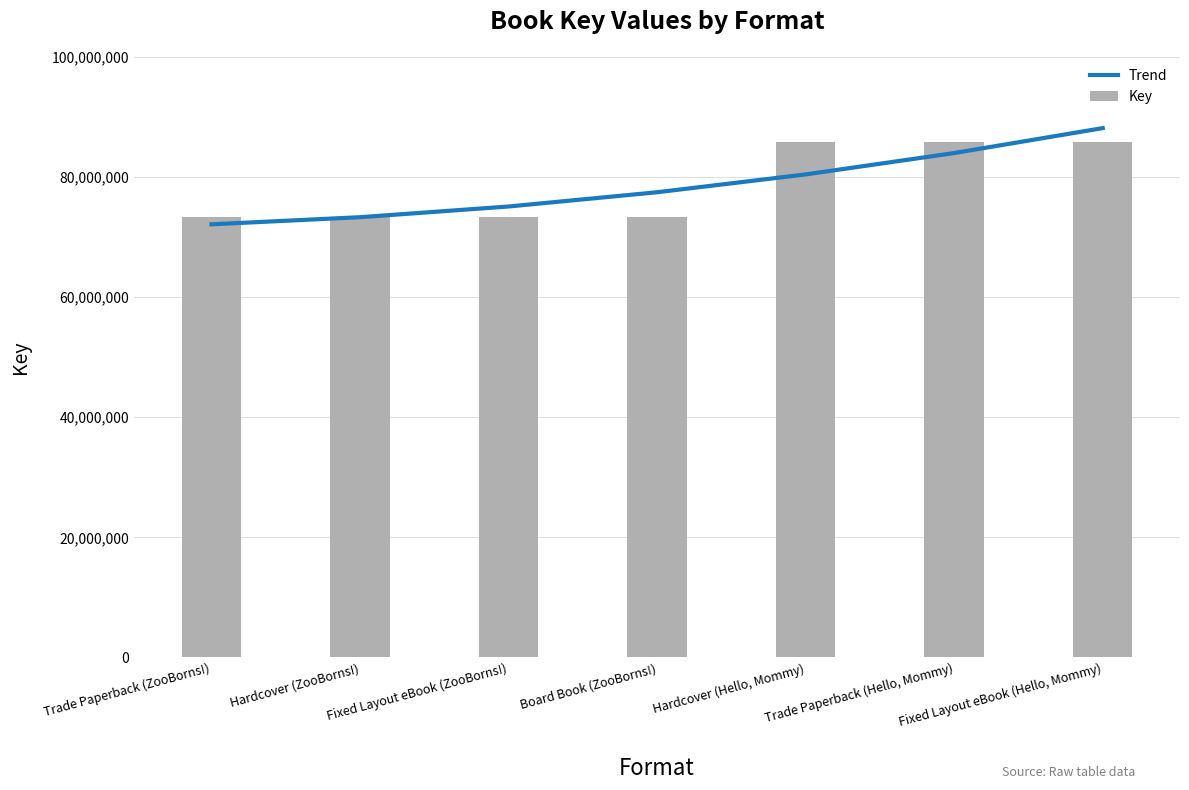

What is the change in value from Fixed Layout eBook (ZooBorns!) to Hardcover (Hello, Mommy)?

+5339079.9